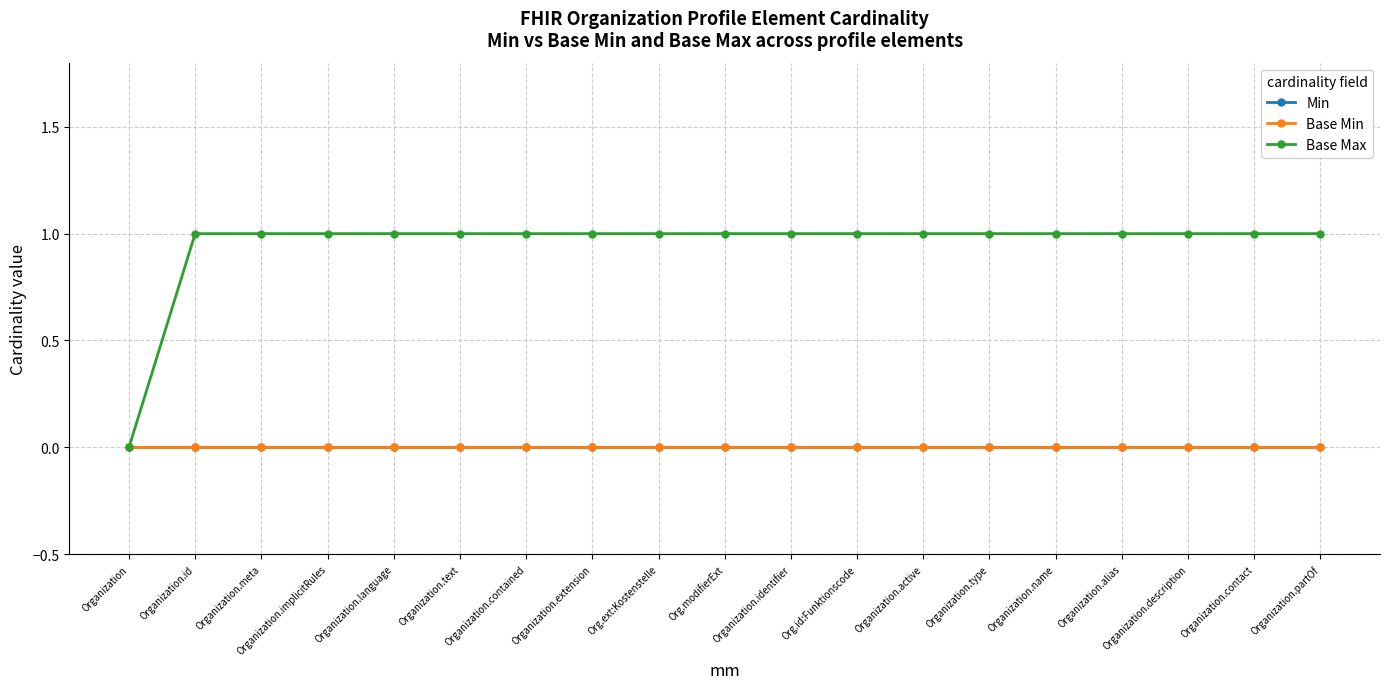

At which category is the sum across all series the highest?

Organization.id